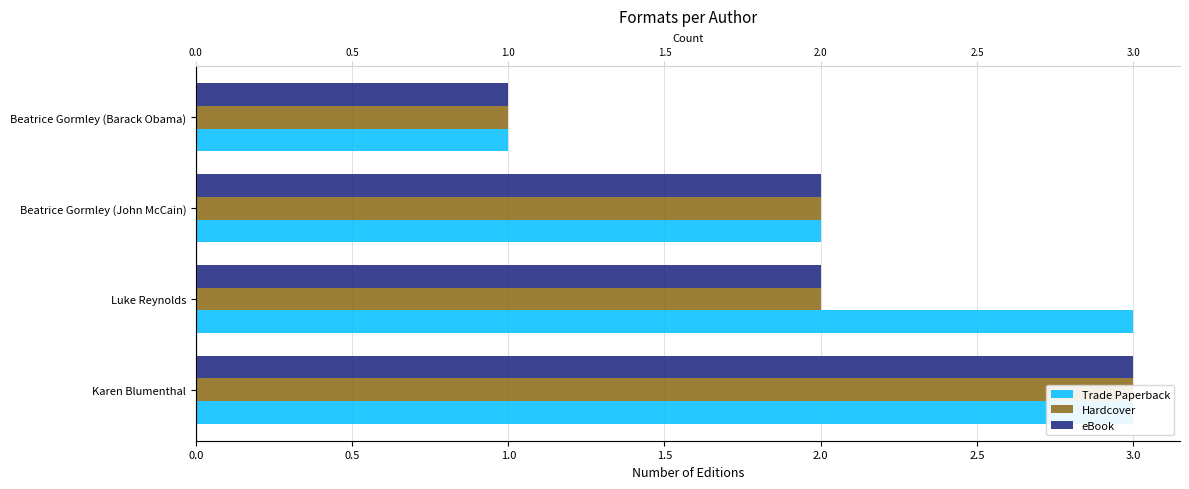

How many groups of bars are there?

4